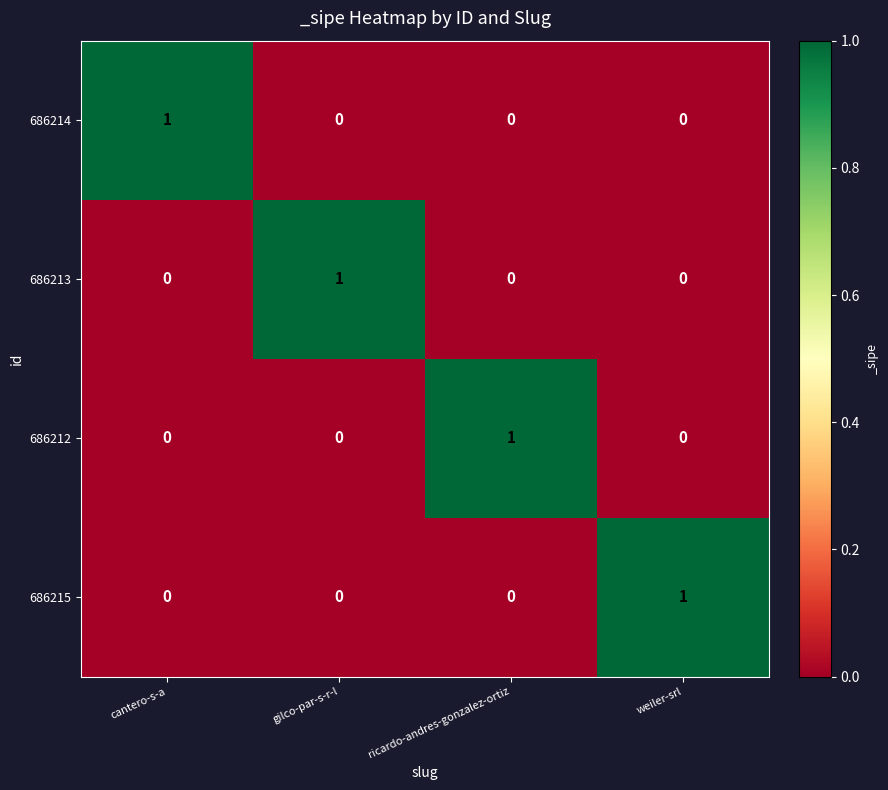

True or false: 686214 has a value of 0 at ricardo-andres-gonzalez-ortiz.

True